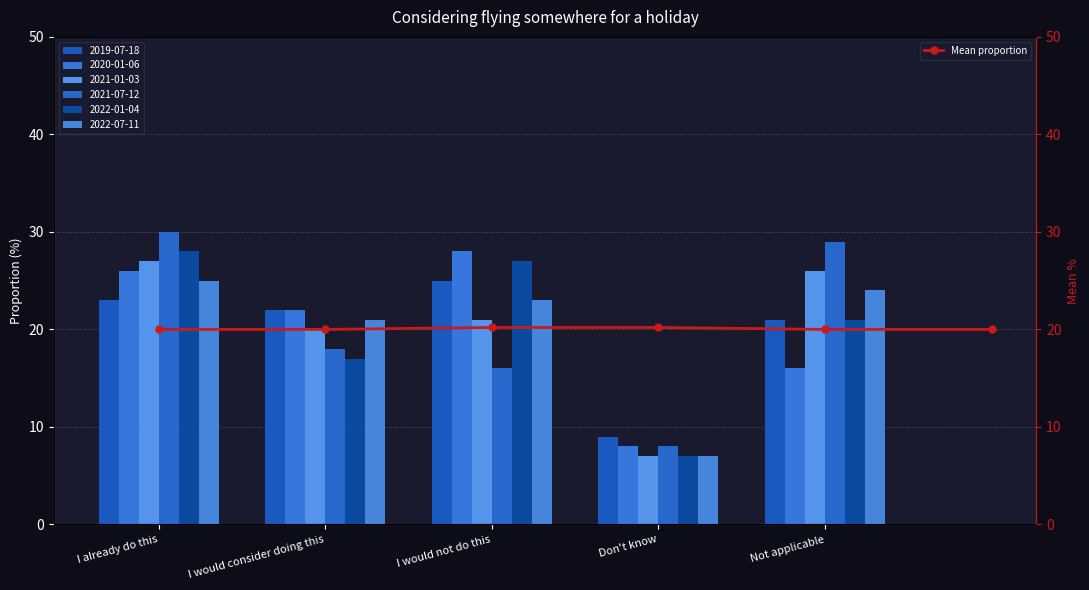

What is the sum of the values at I already do this and 5?

40.0